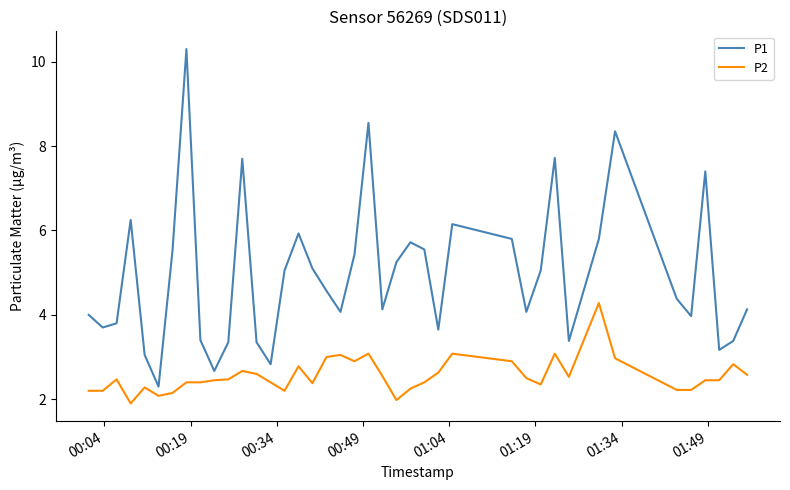

Which series has the largest total across all categories?

P1